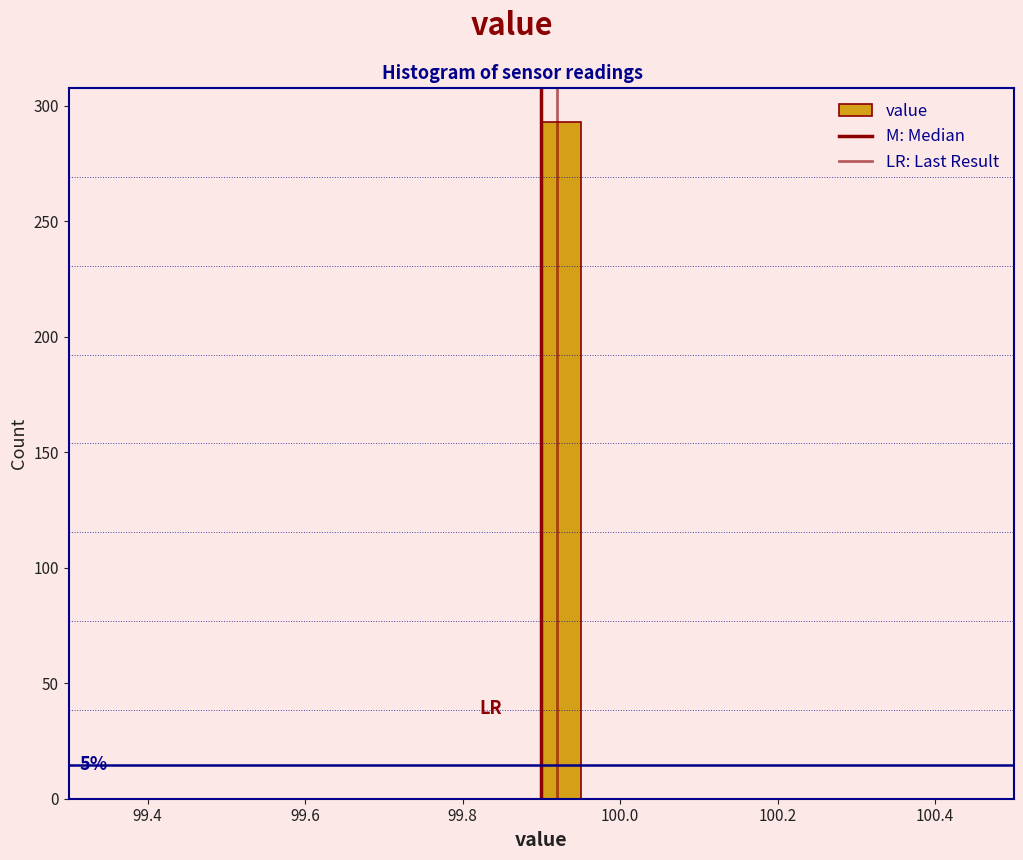

Read against the x-axis, roughly where is the centre of the tallest bar?

99.92